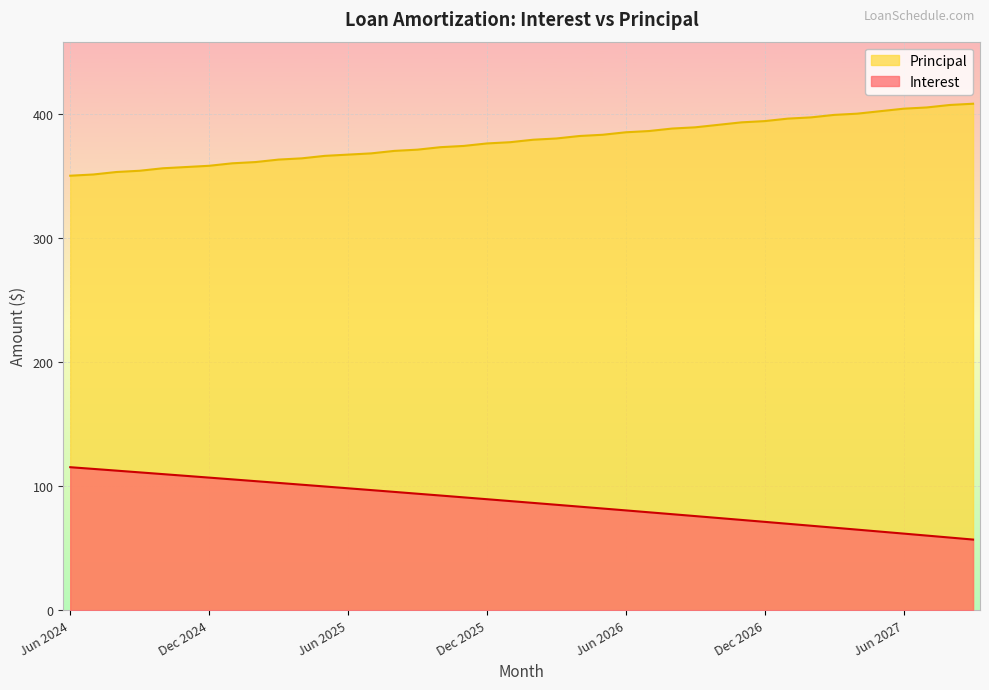

What is the highest value of the Interest series?

115.2